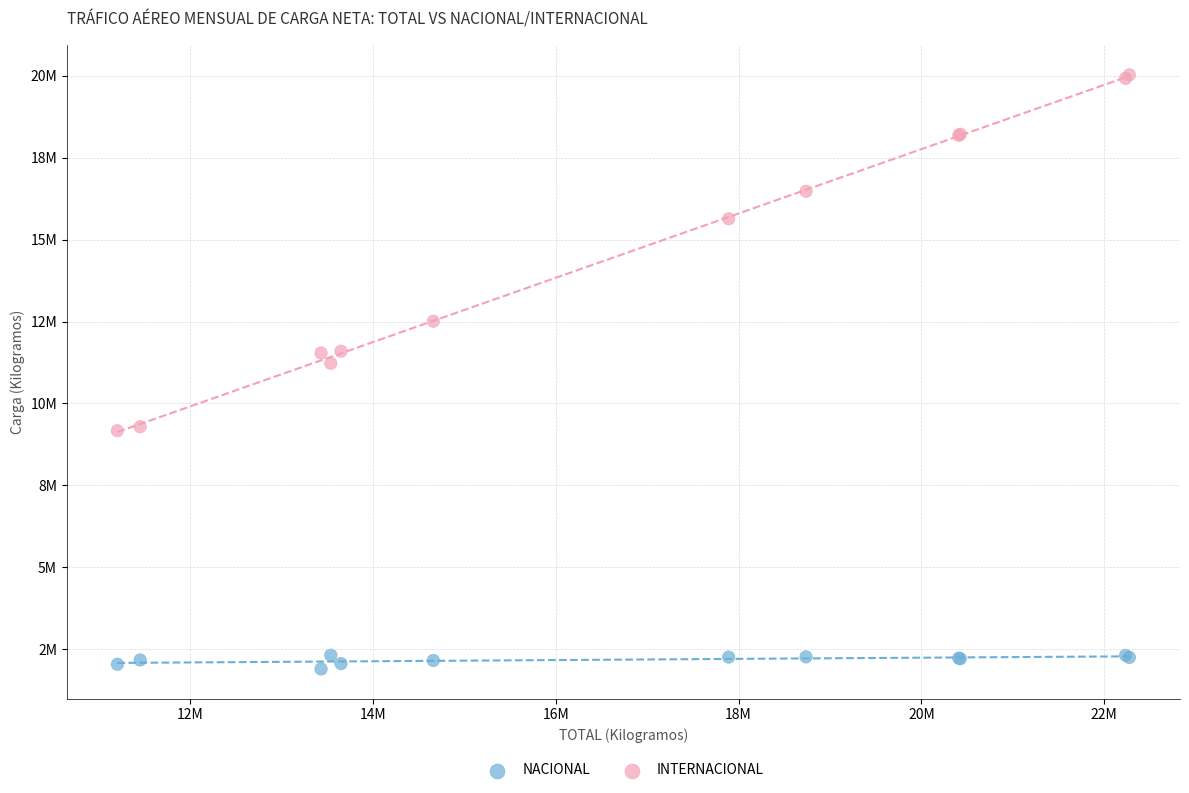

What are all the series names shown in the legend?

NACIONAL, INTERNACIONAL